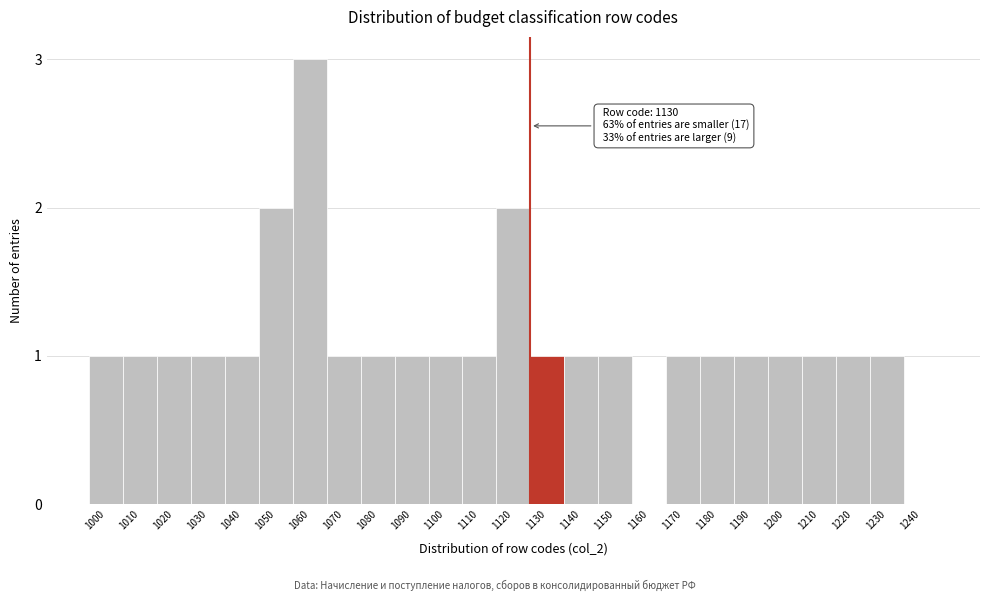

Reading right to left, extract all data points from this chart.

1240=0	1230=1	1220=1	1210=1	1200=1	1190=1	1180=1	1170=1	1160=0	1150=1	1140=1	1130=1	1120=2	1110=1	1100=1	1090=1	1080=1	1070=1	1060=3	1050=2	1040=1	1030=1	1020=1	1010=1	1000=1